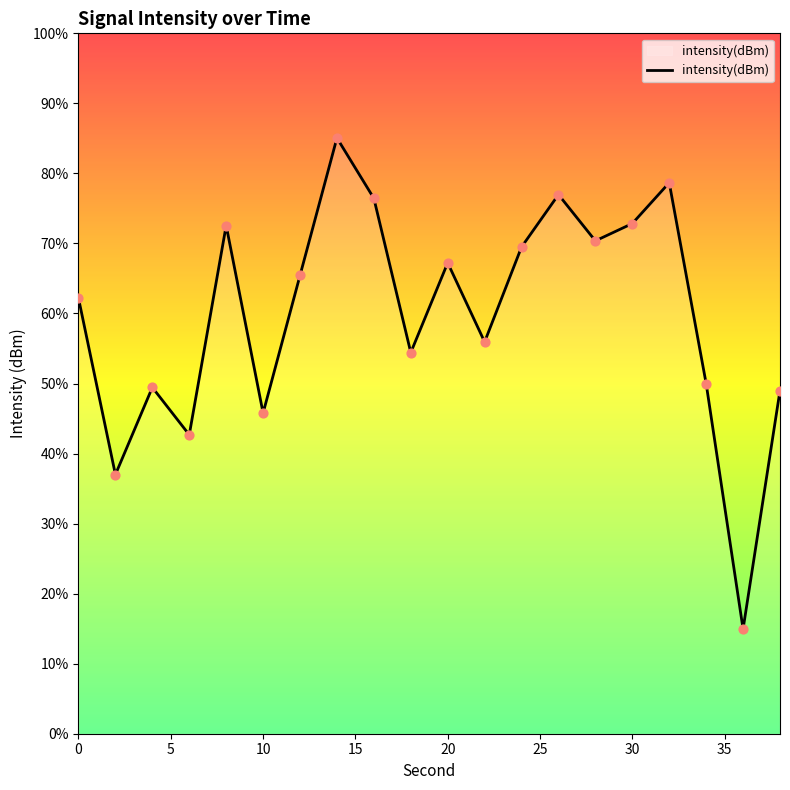

Between 32 and 8, which is larger?

32